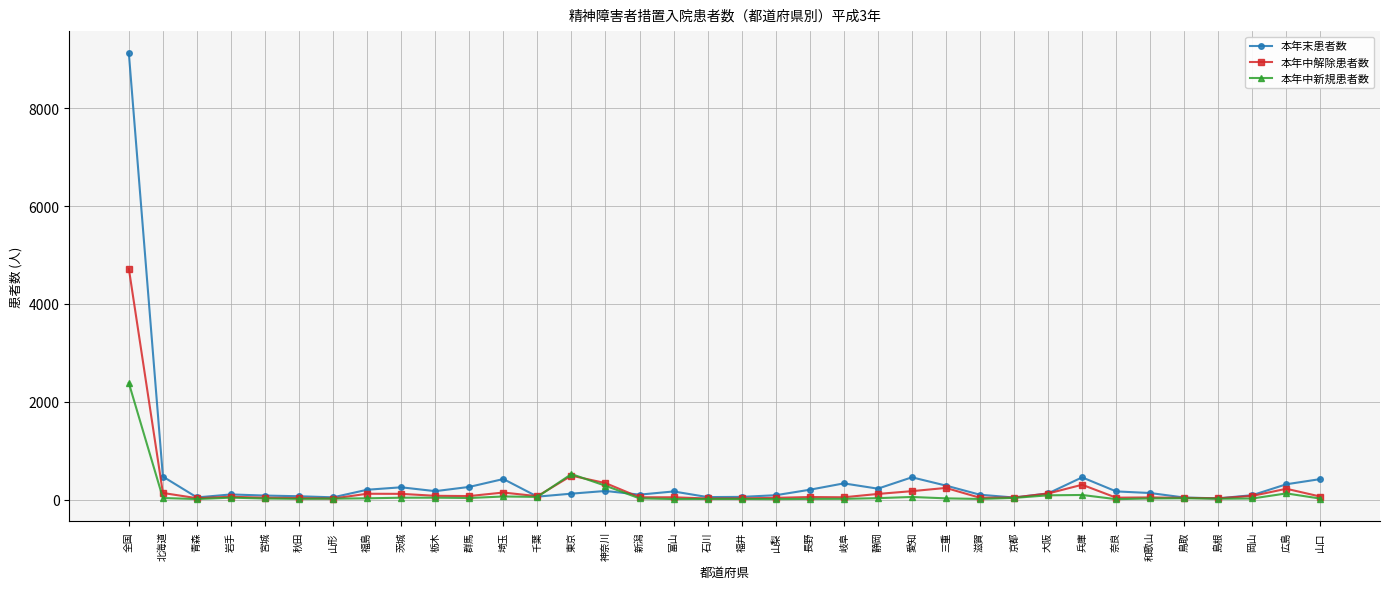

What is the maximum value for 本年中新規患者数?

2380